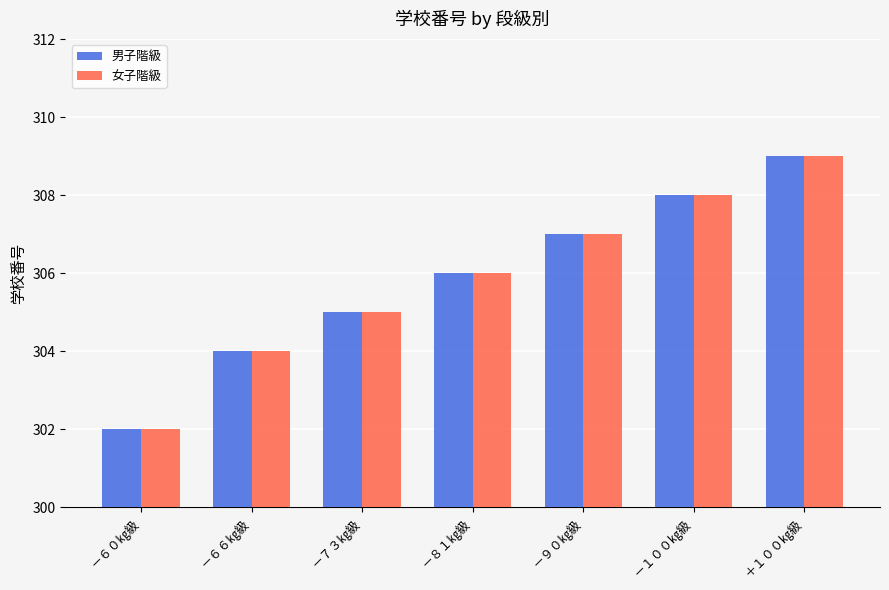

What is the minimum value for 女子階級?

302